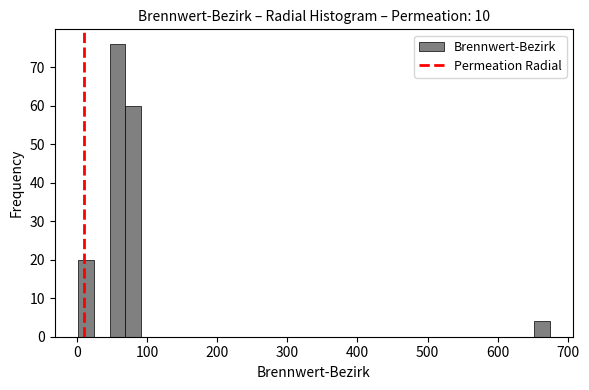

Read against the x-axis, roughly where is the centre of the tallest bar?

60